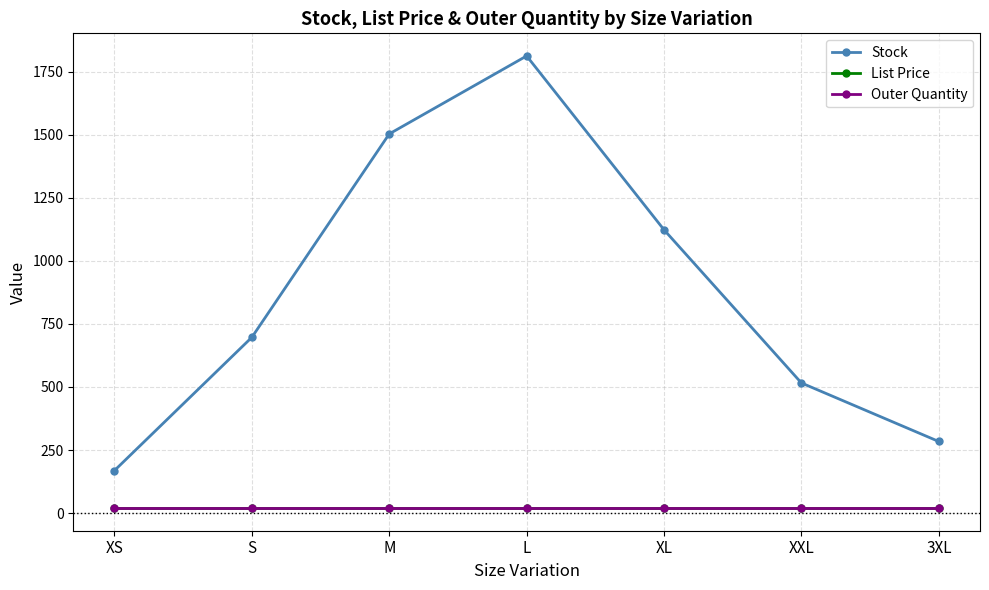

What value does the Stock series have at S?

697.0